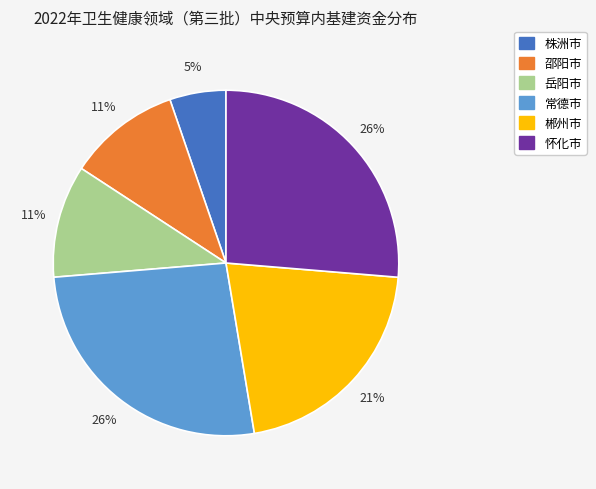

Do 怀化市 and 株洲市 together represent more than half of the pie?

No